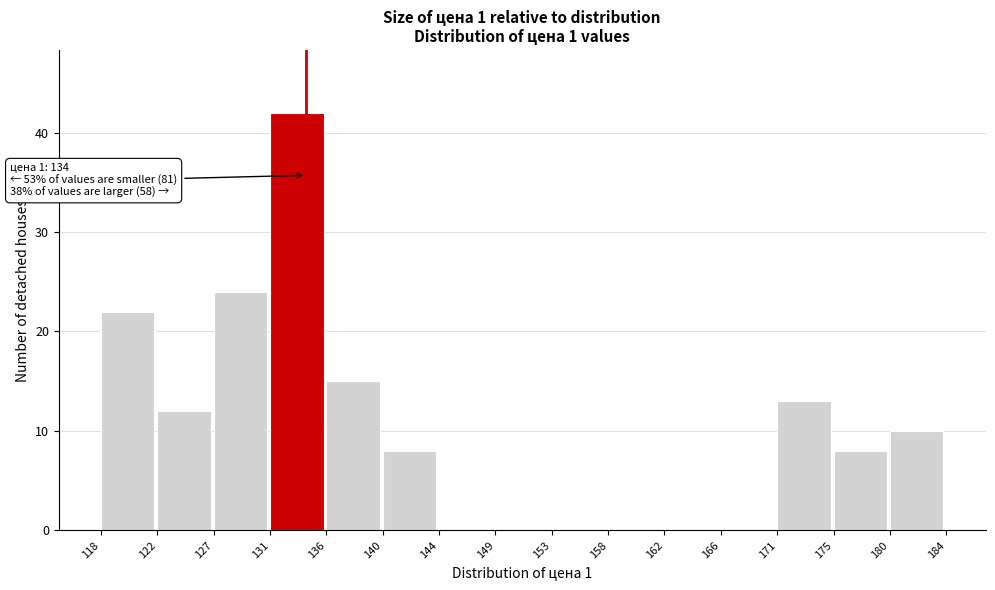

Which range on the x-axis has the tallest bar?

131 to 136